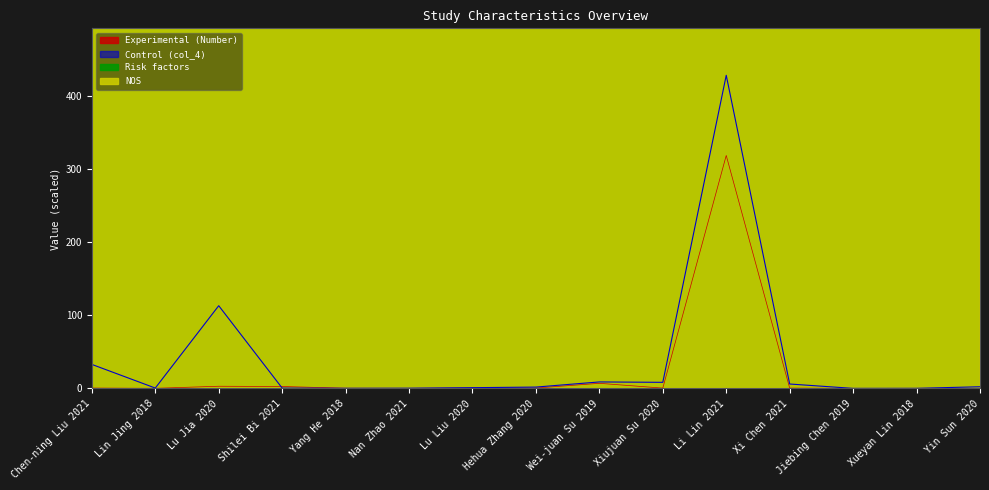

What is the difference between the Risk factors values at Hehua Zhang 2020 and Chen-ning Liu 2021?

1000.0